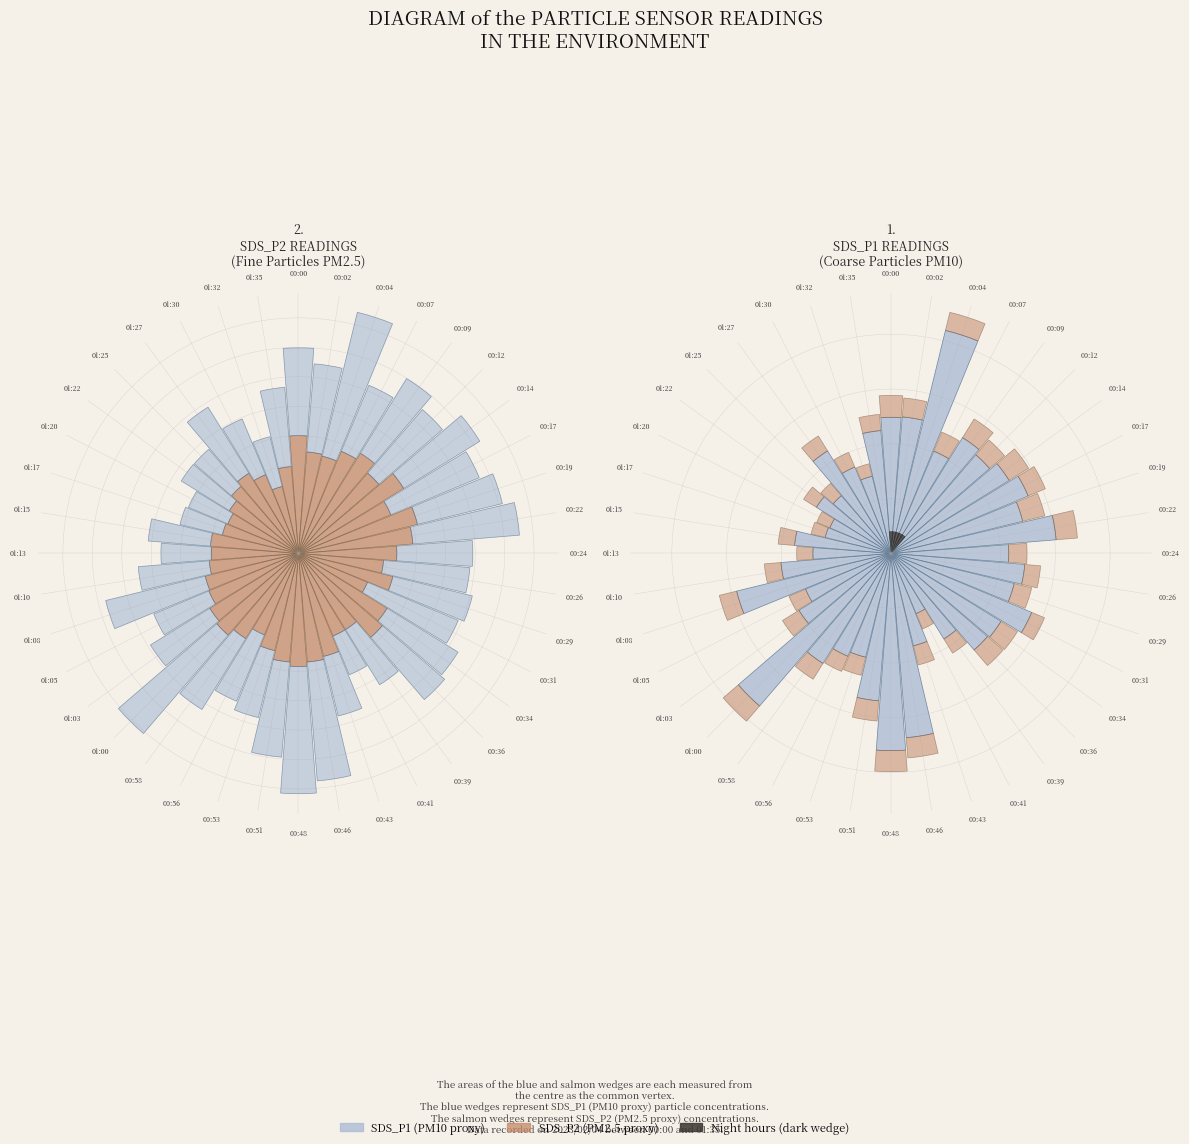

Is it true that 00:14 is 3% of the pie?

True